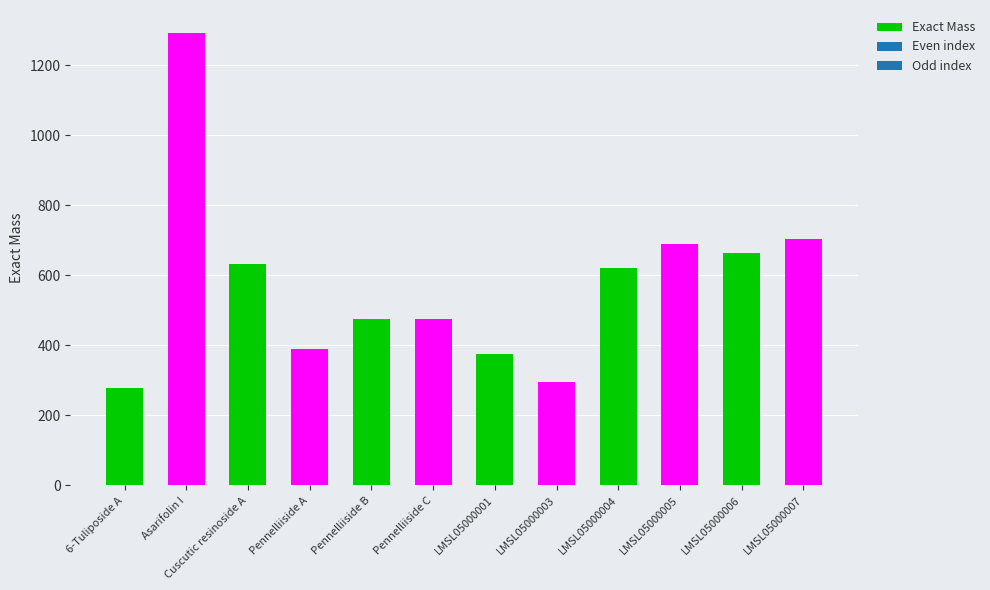

What is the greatest value displayed?

1292.8